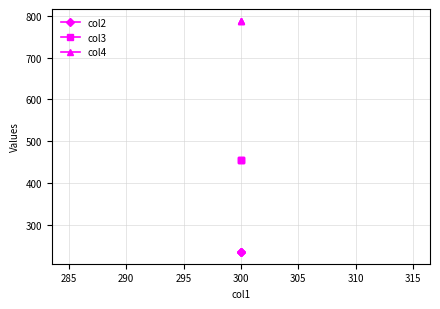

What is the highest value of the col3 series?

456